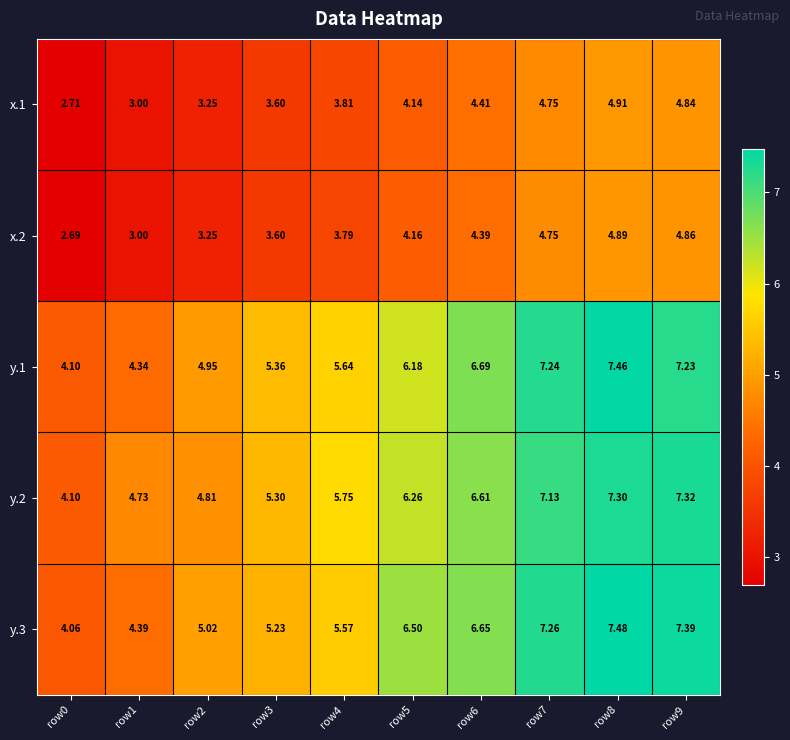

Is the value of y.1 at row3 greater than the value of x.2 at row4?

Yes